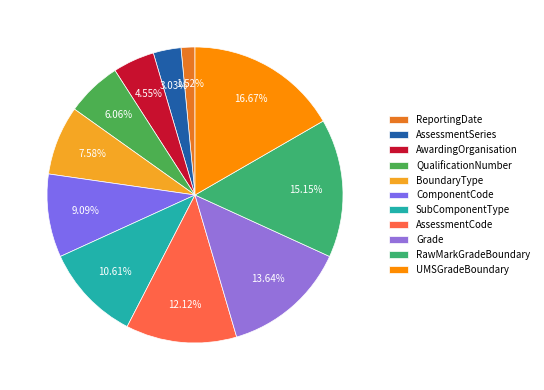

Is the sum of BoundaryType and ReportingDate greater than half?

No